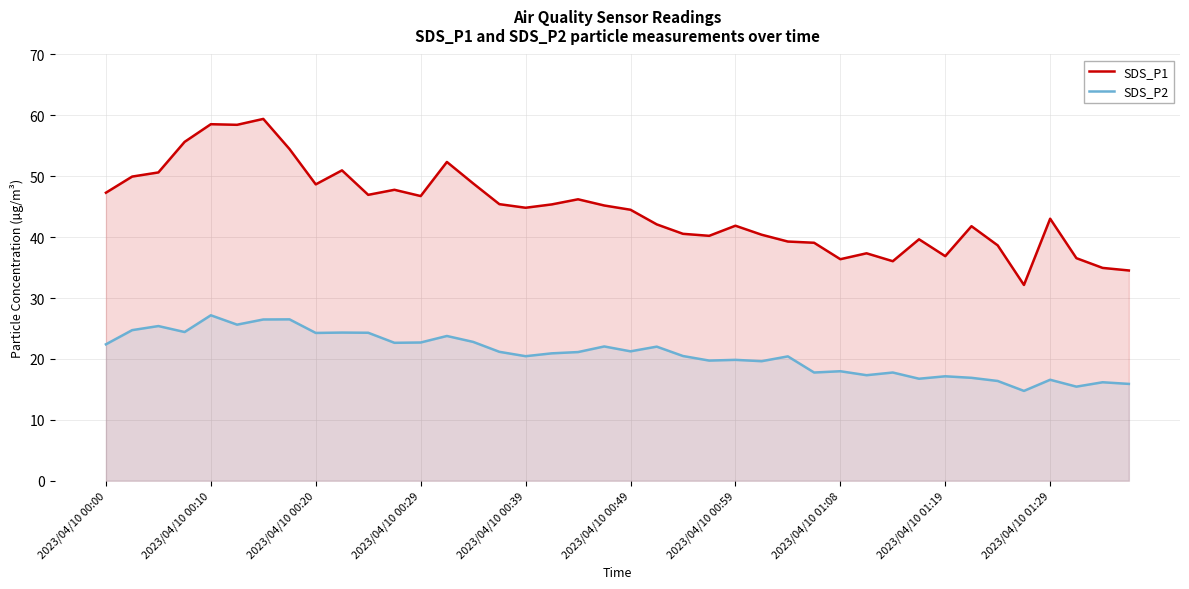

What is the total value across all series at 2023/04/10 01:08?

54.4